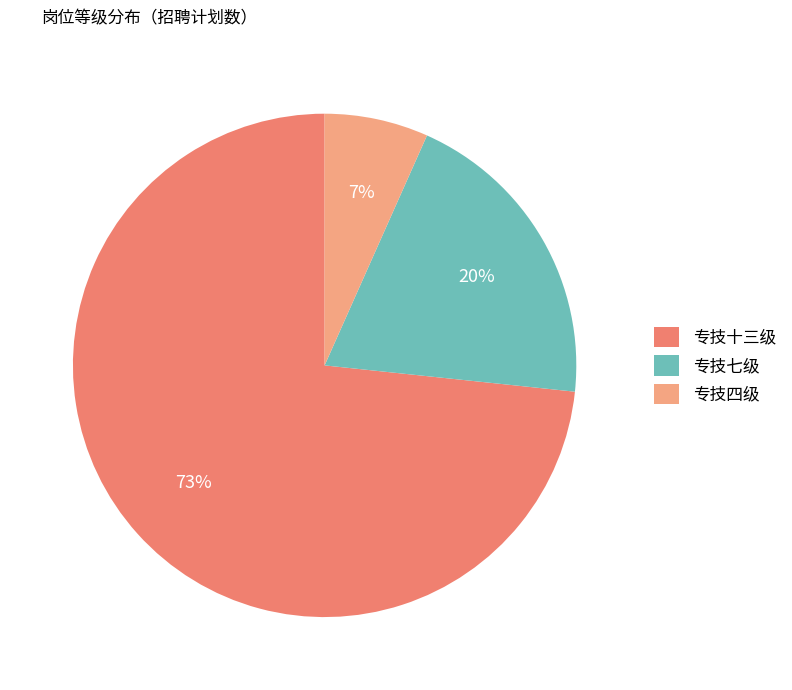

Approximately how many times larger is the value at 专技七级 compared to 专技十三级?

0.3